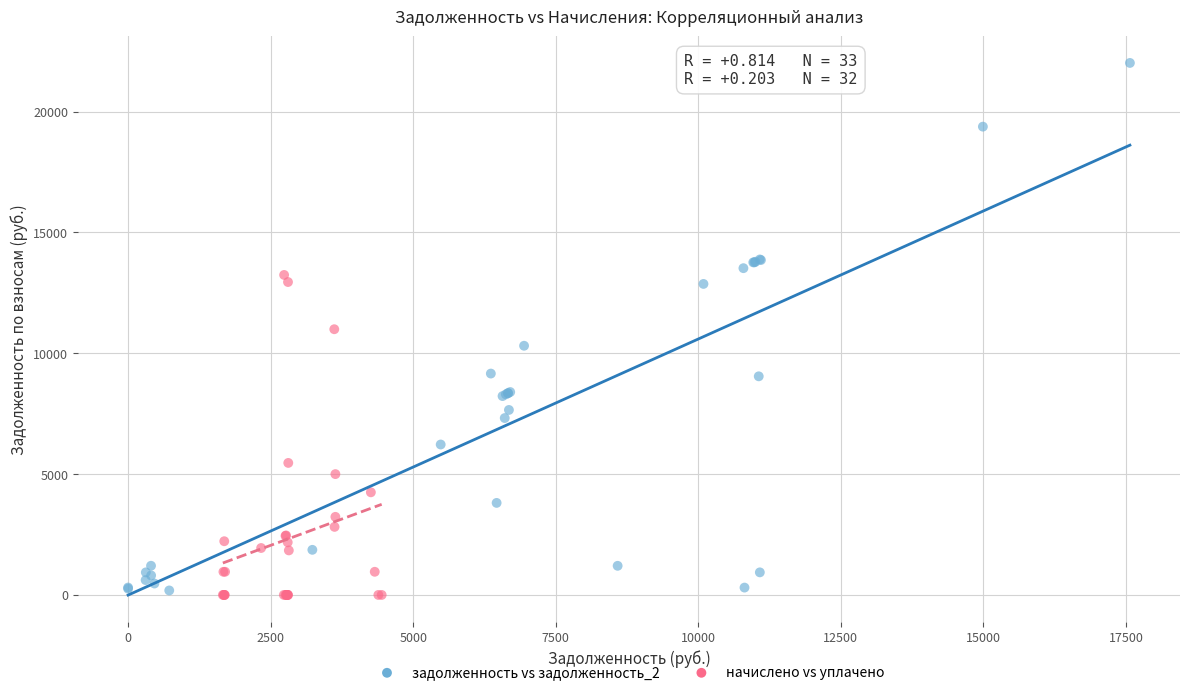

Which series has the widest spread of Y values?

задолженность vs задолженность_2